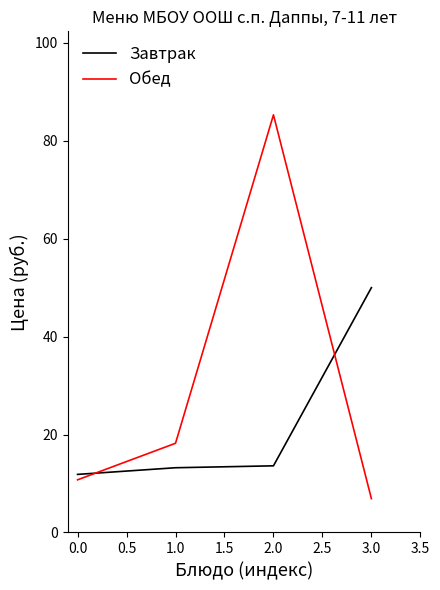

What is the difference between the maximum and second lowest values in the Обед series?

74.6